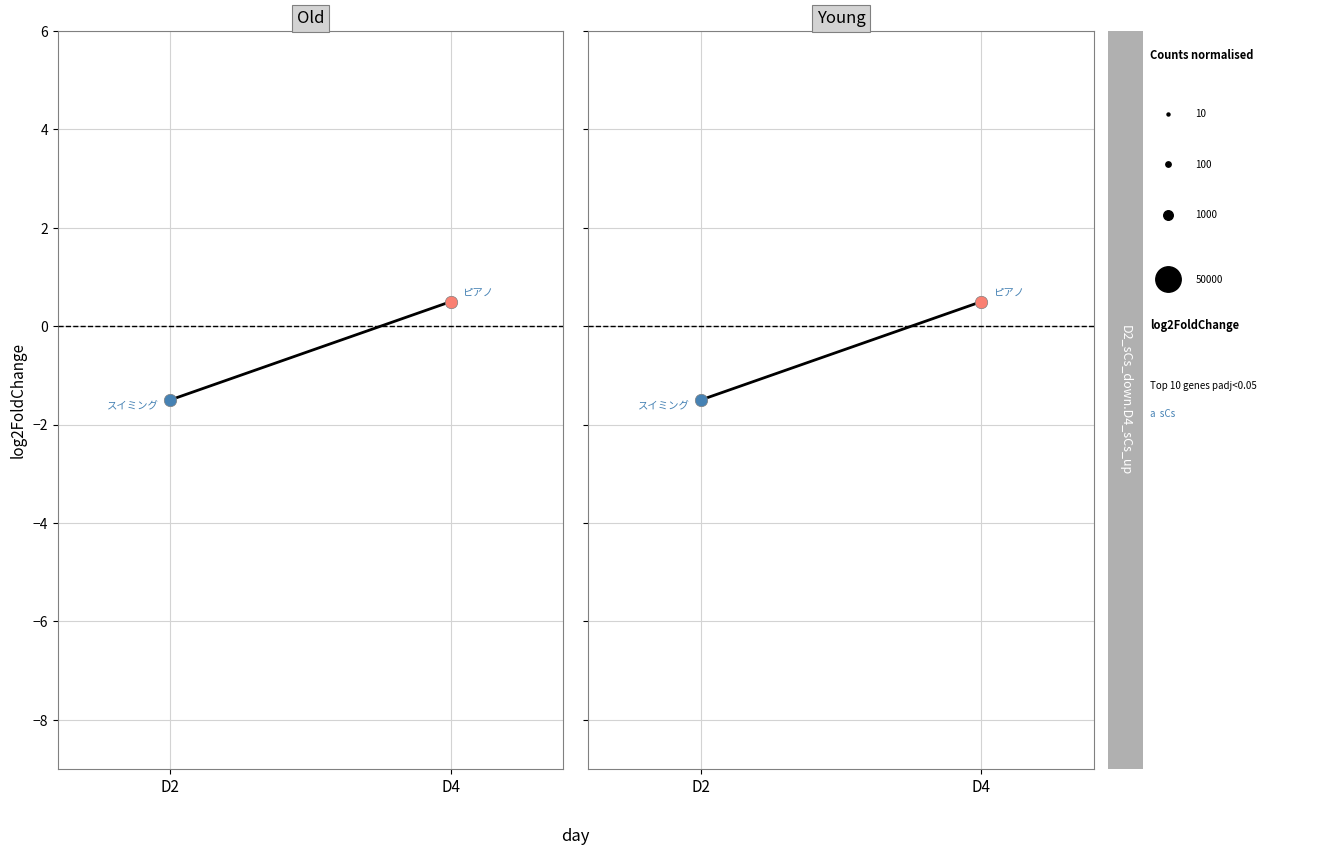

What is the change in value from D2 to D4?

+2.0